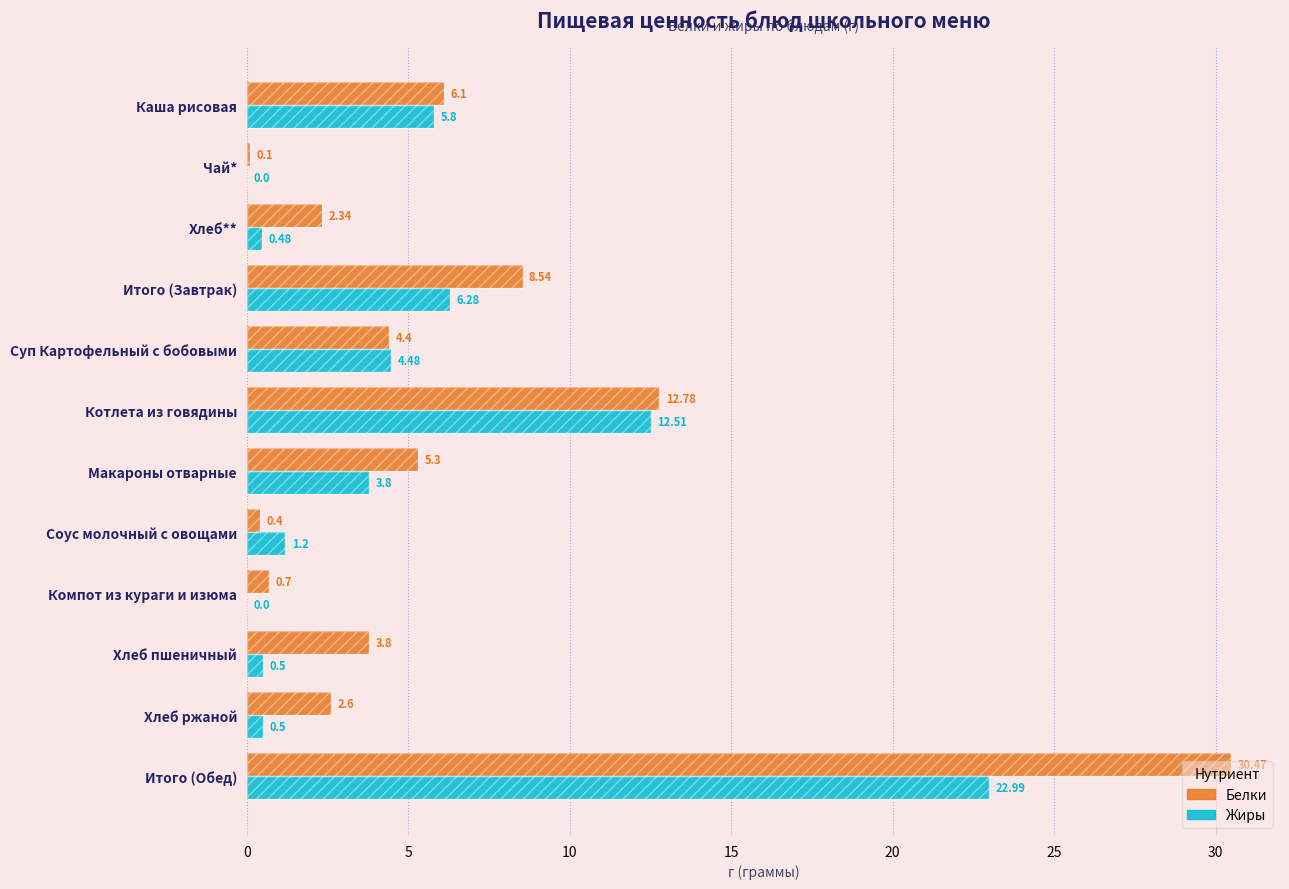

Are the bars grouped side by side (vs. stacked)?

Yes